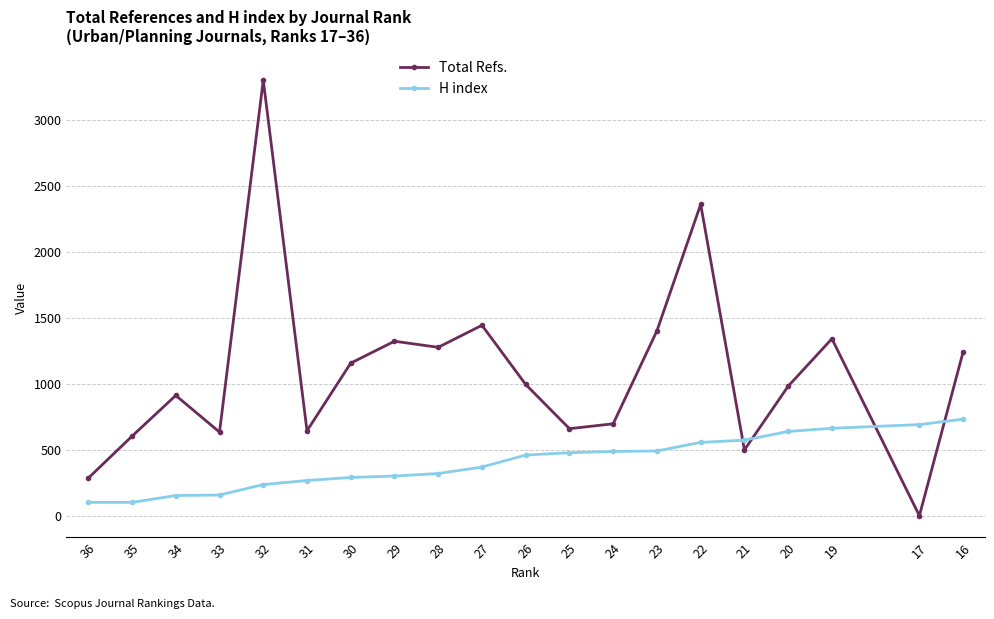

What are all the series names shown in the legend?

Total Refs., H index